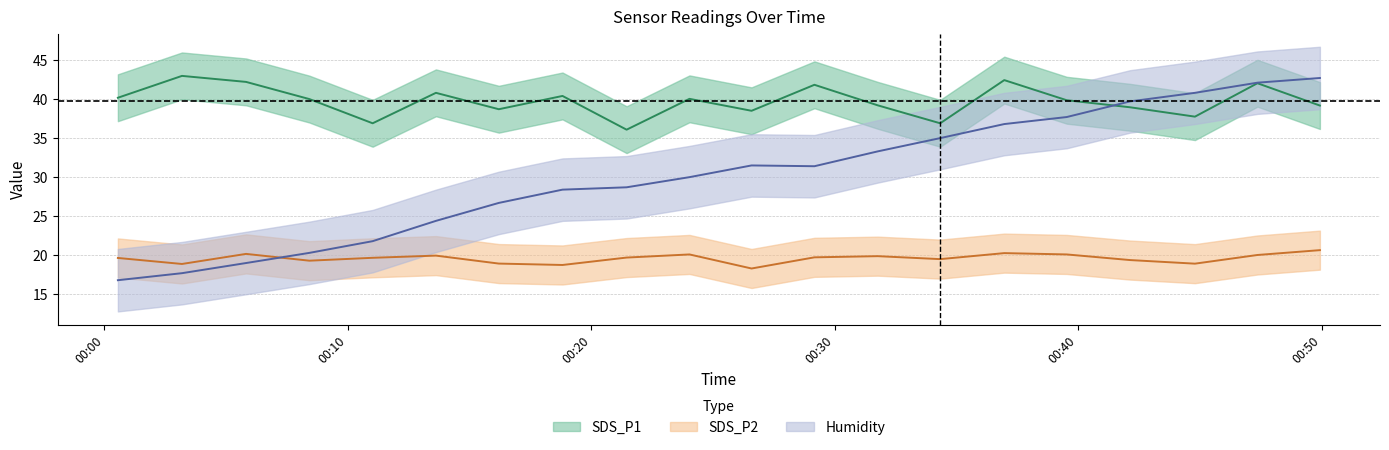

What is the spread (max minus min) of values at 2024/03/08 00:11:01?

17.2